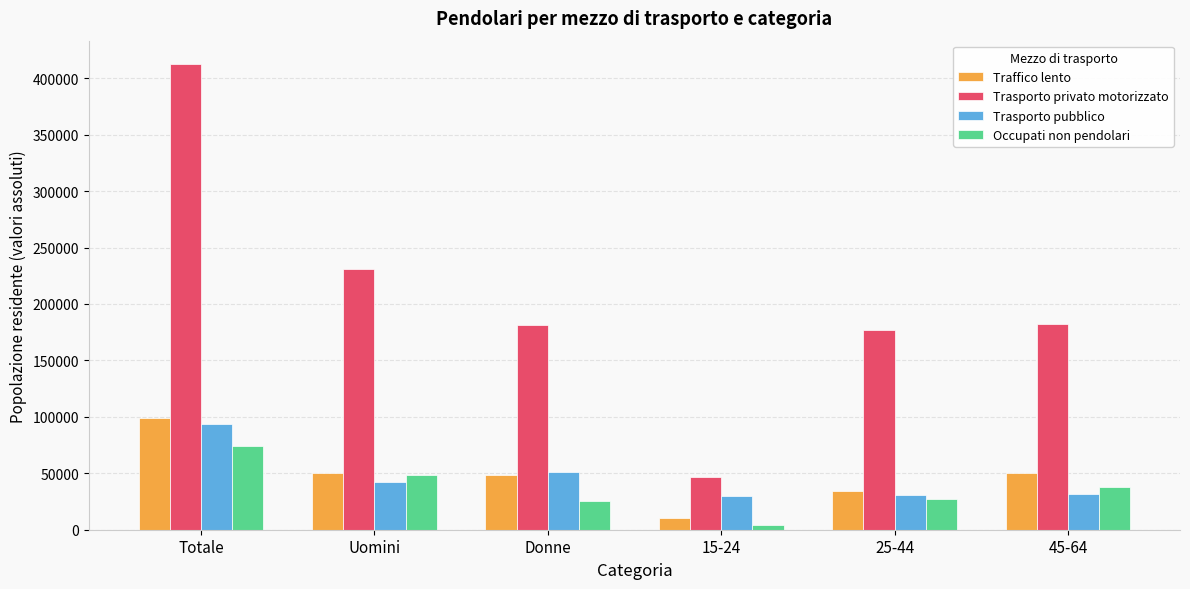

How many bars are there in each group?

4